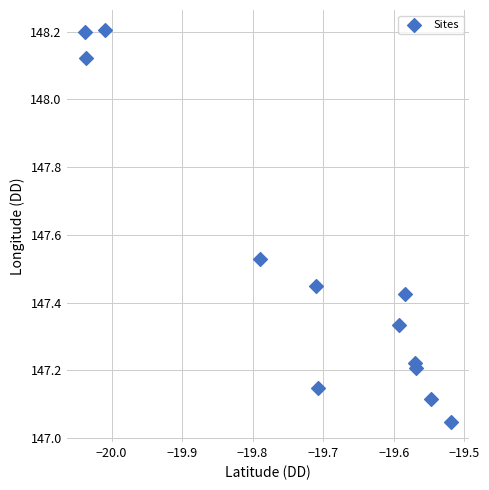

What is the range of X values (max minus min)?

0.5